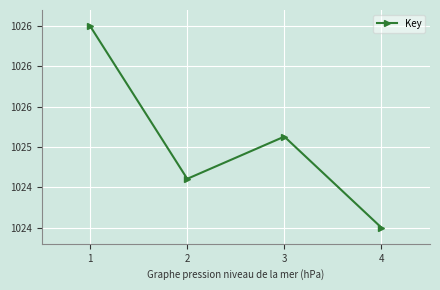

The value at 2 is 1024.6. True or false?

True